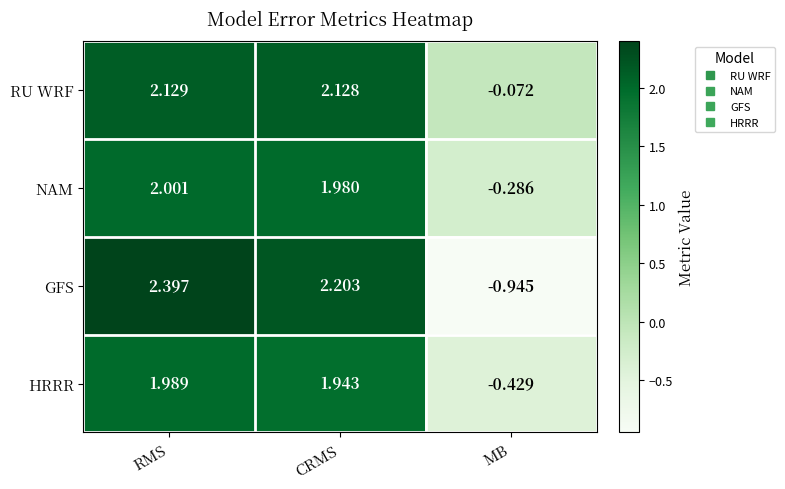

What is the greatest value displayed?

2.4